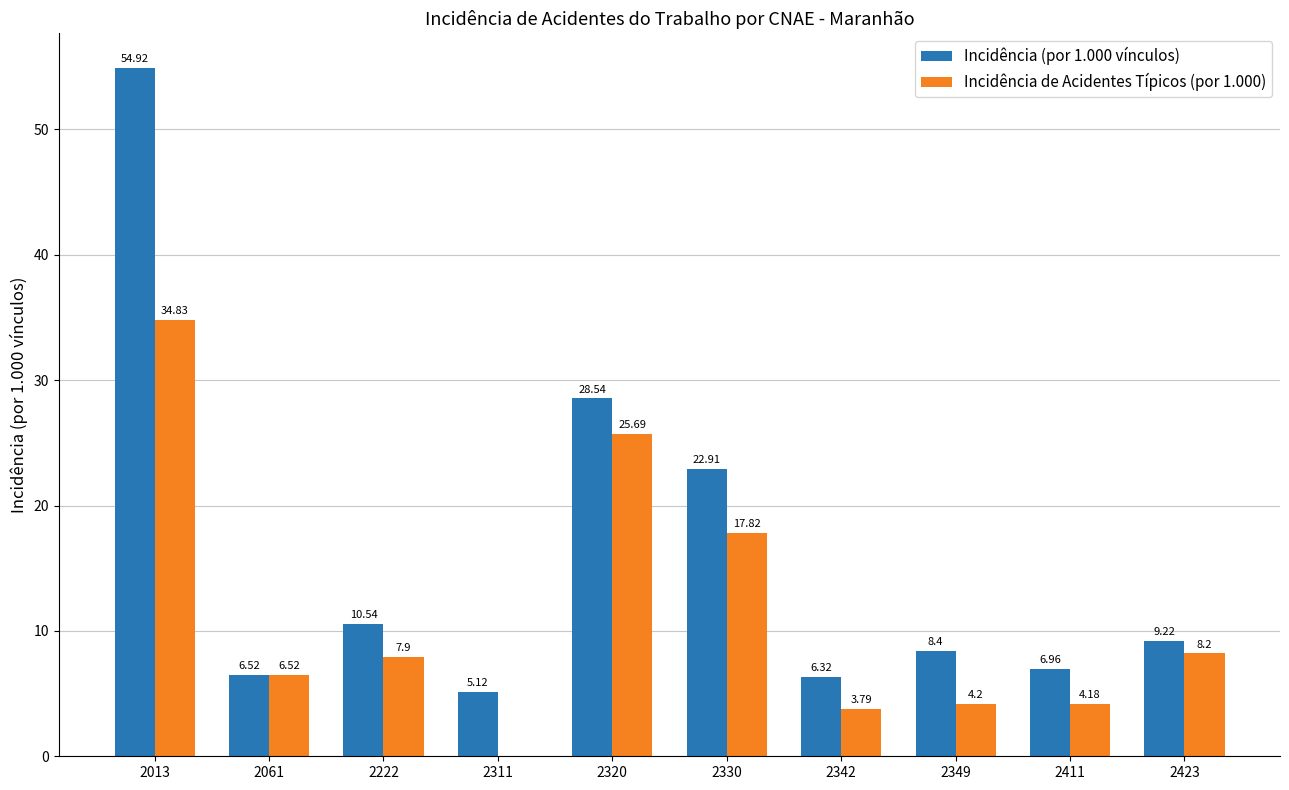

The Incidência (por 1.000 vínculos) series shows 6.3 at 2342. True or false?

True